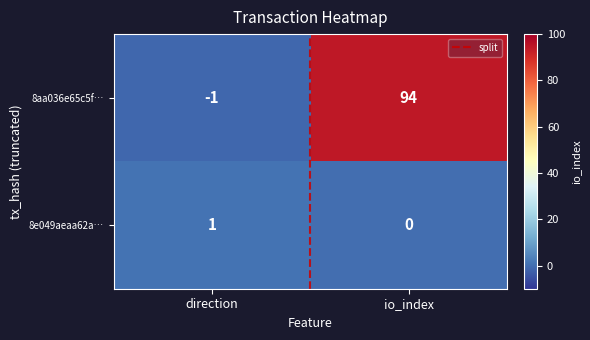

Reading right to left, what are all the values shown in this chart?

8aa036e65c5f…: io_index=94	direction=-1
8e049aeaa62a…: io_index=0	direction=1